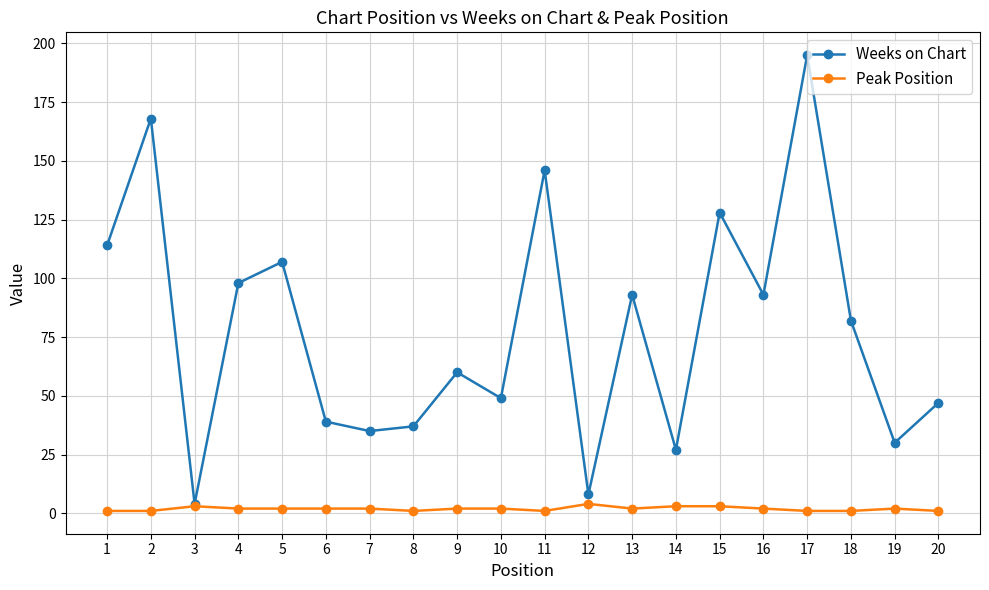

Is it true that Peak Position equals 2 at 16?

True